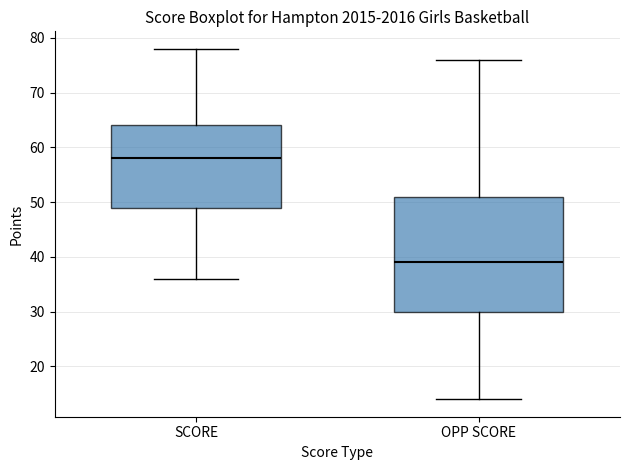

Reading left to right, read every box against the y-axis: the position of its median line, the range the box covers, and the ends of its whiskers. The values are not printed on the chart, so give them approximately, as read against the axis.

SCORE: median 58, box 49 to 64, whiskers 36 to 78
OPP SCORE: median 39, box 30 to 51, whiskers 14 to 76